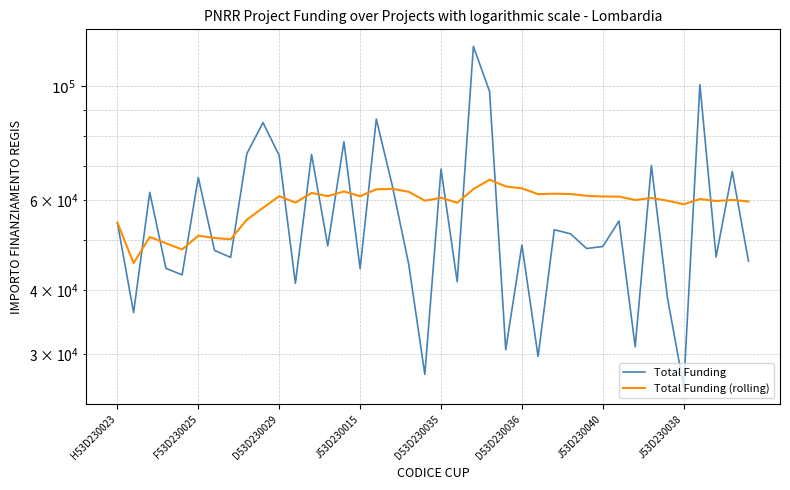

Where is Total Funding (rolling) nearest to the value 55424?

8